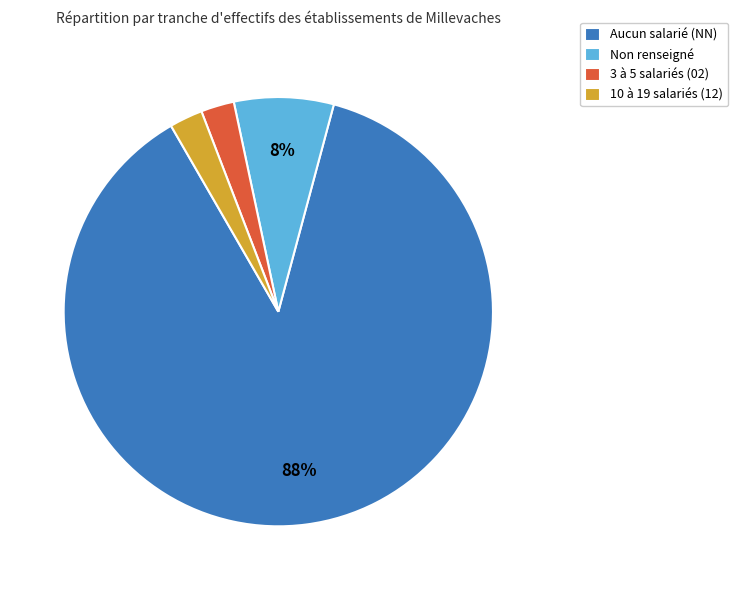

Is it true that Non renseigné is 17% of the pie?

False